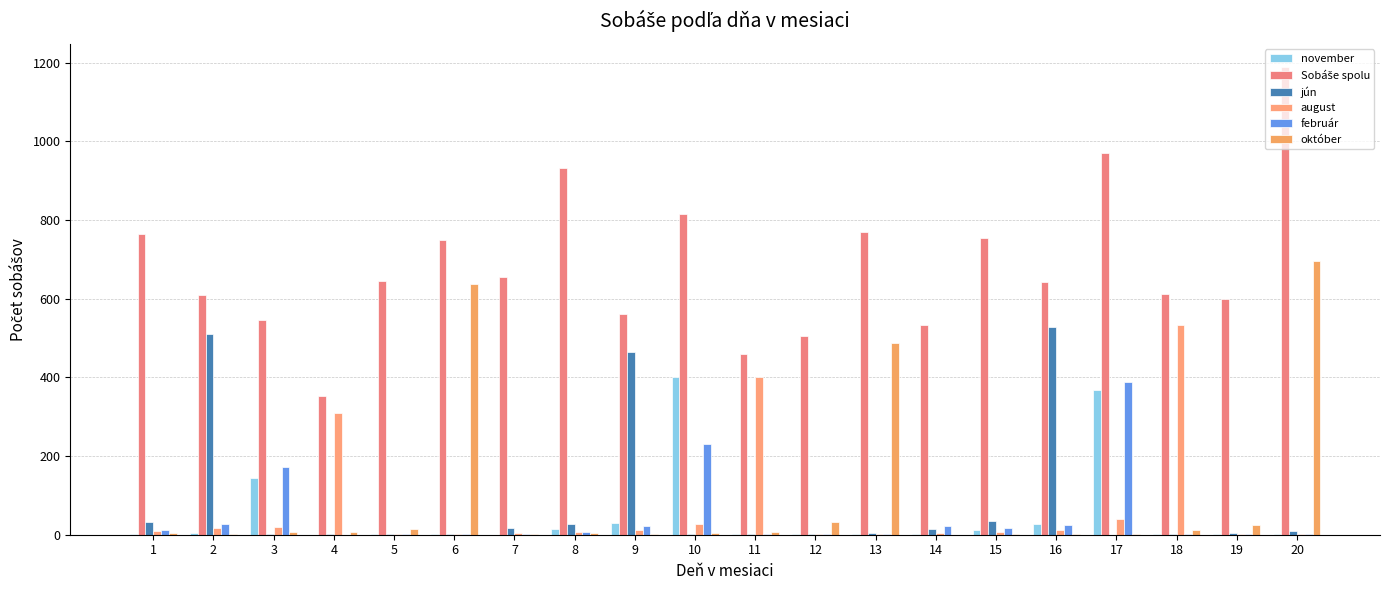

How many groups of bars are there?

20